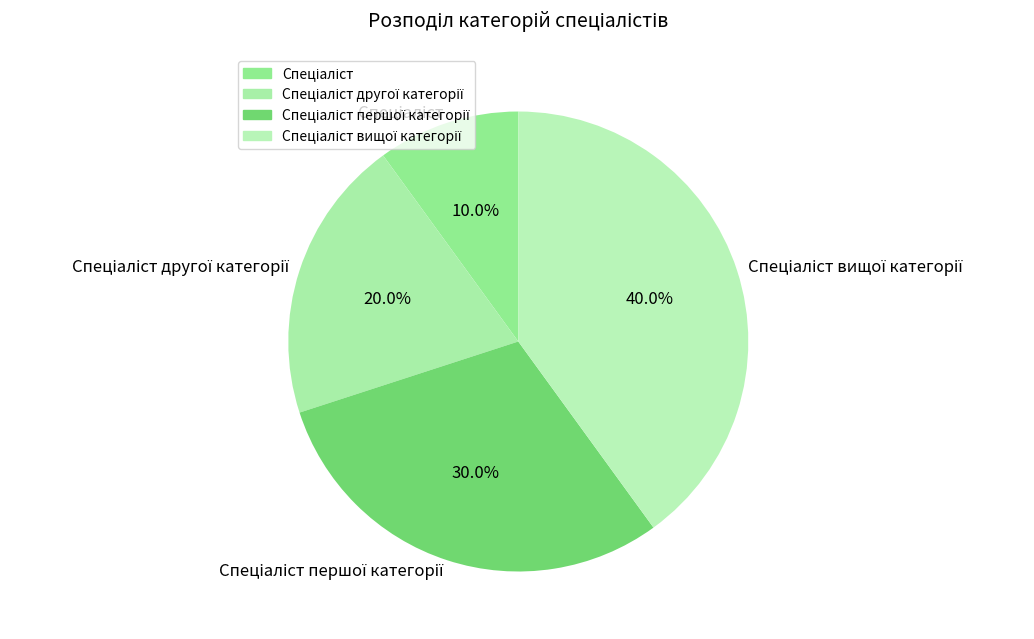

How many slices are in this pie chart?

4